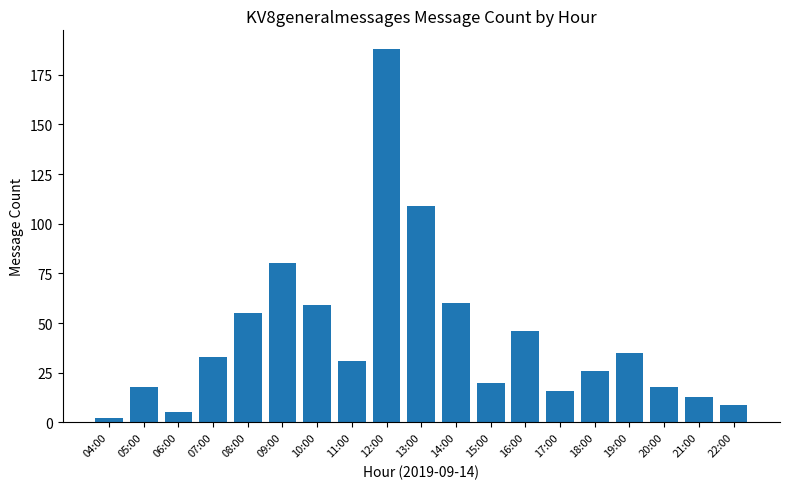

How many data points does each series have?

19